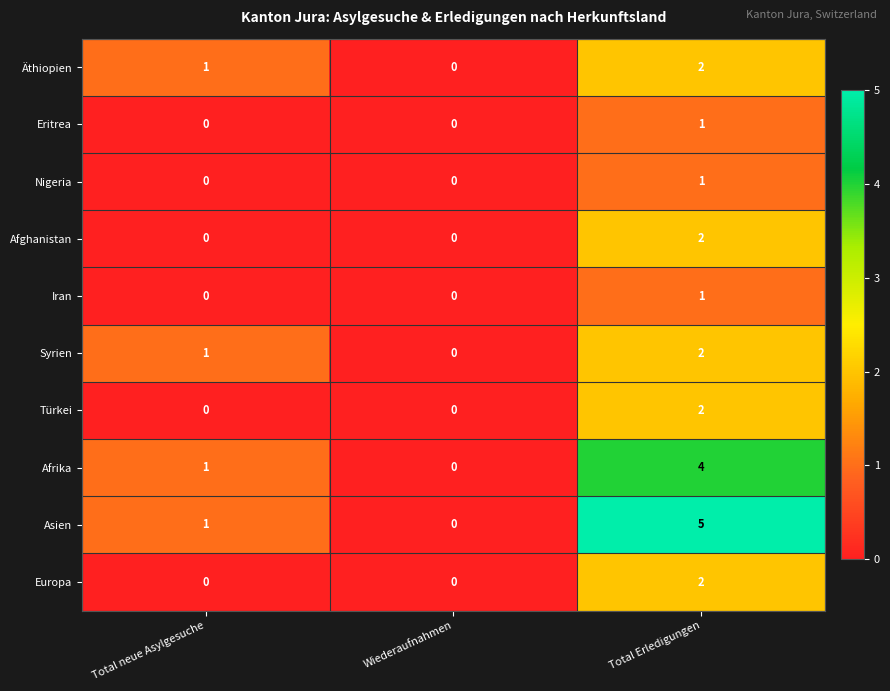

At which category is the sum across all series the highest?

Total Erledigungen